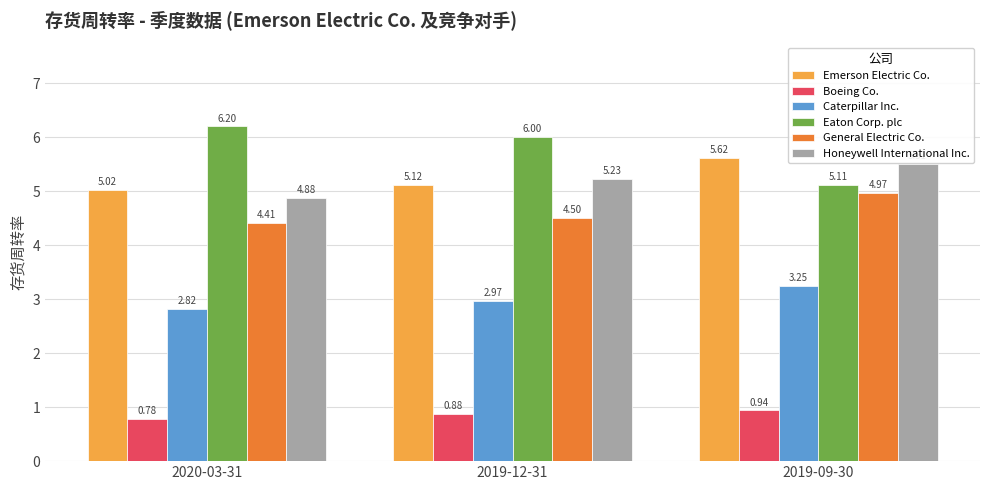

Between 2020-03-31 and 2019-09-30, which series saw the biggest shift?

Eaton Corp. plc